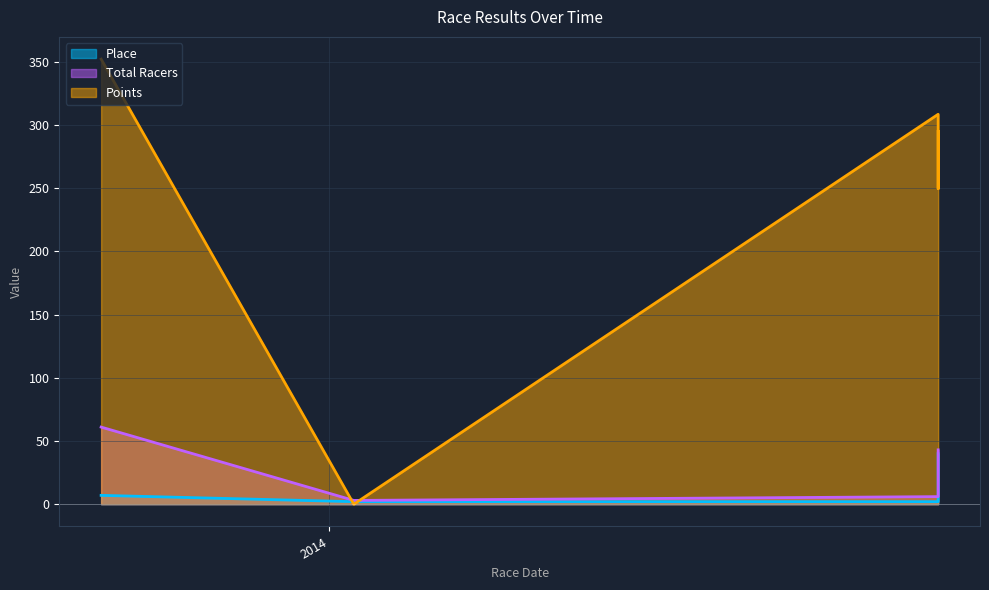

What is the label of the 4th point from the right?

2014-09-28